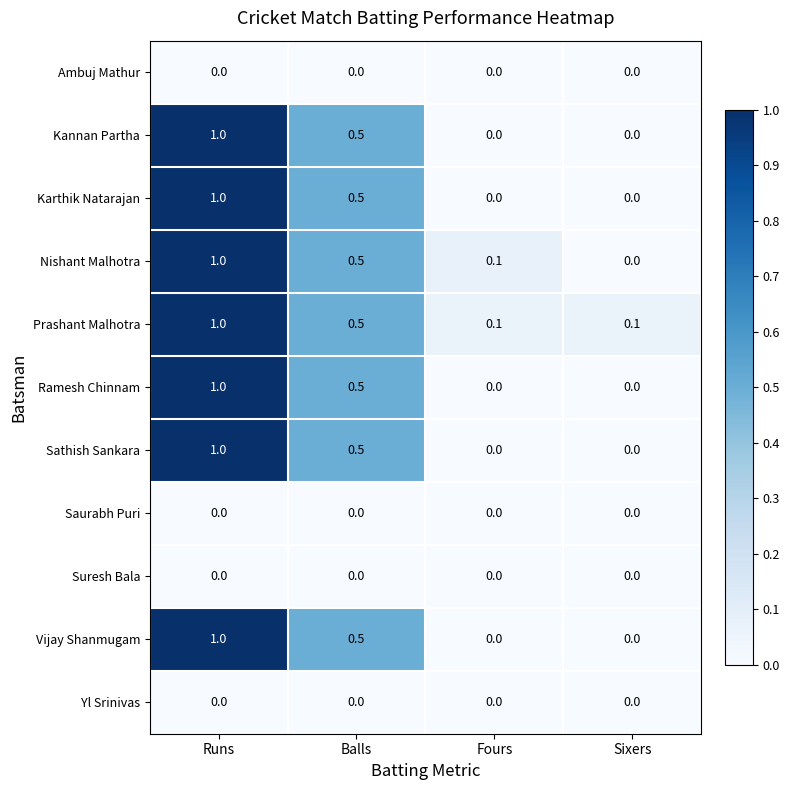

Rank the categories by Nishant Malhotra value from highest to lowest.

Runs, Balls, Fours, Sixers